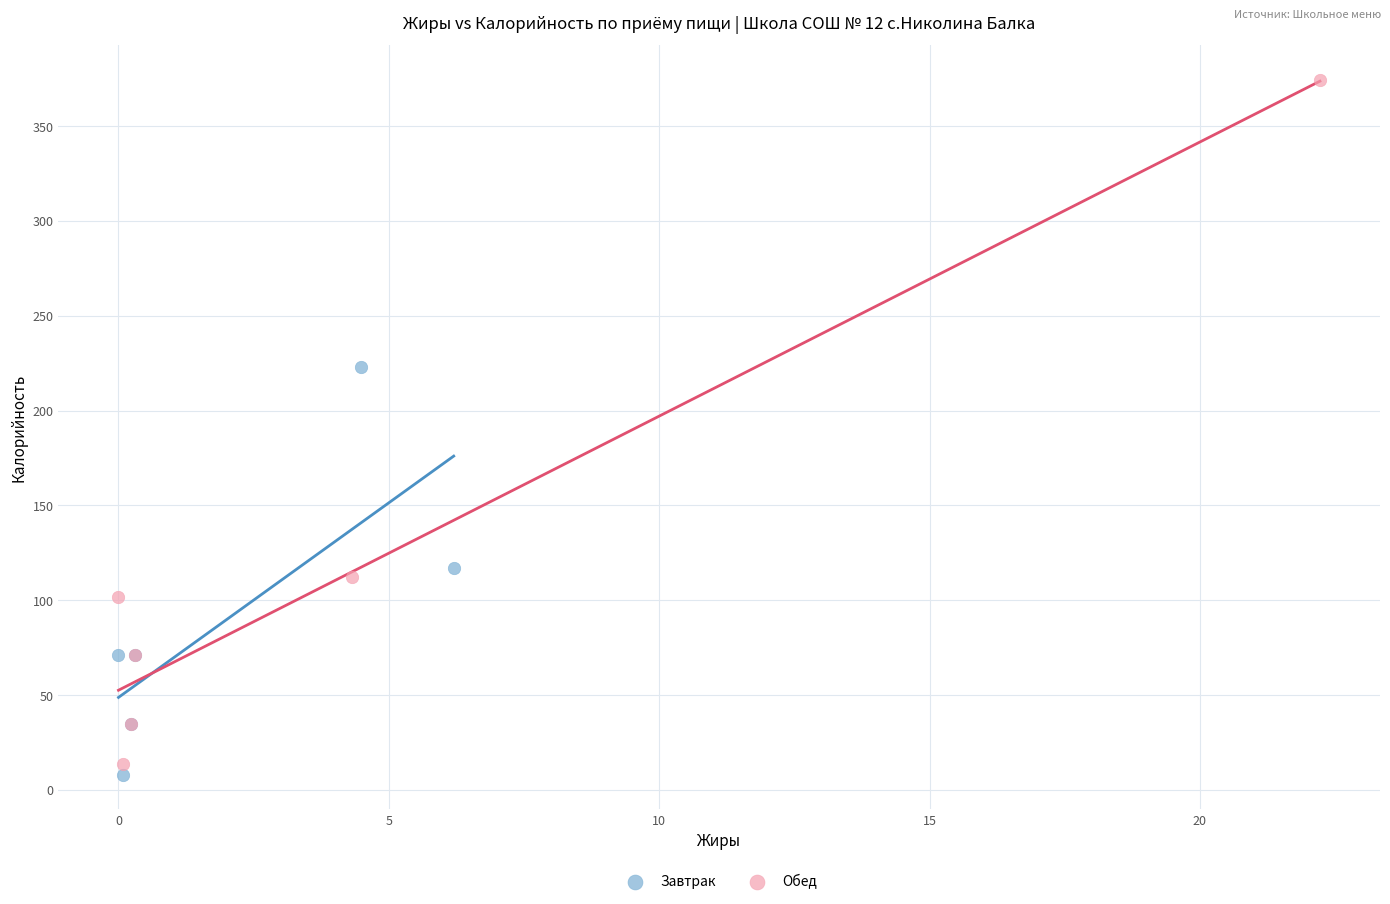

What are all the series names shown in the legend?

Завтрак, Обед